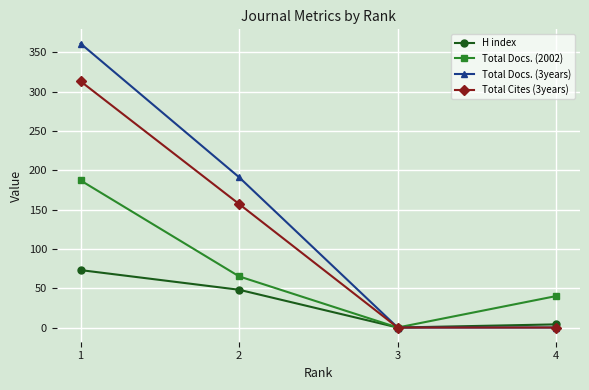

What are all the series names shown in the legend?

H index, Total Docs. (2002), Total Docs. (3years), Total Cites (3years)